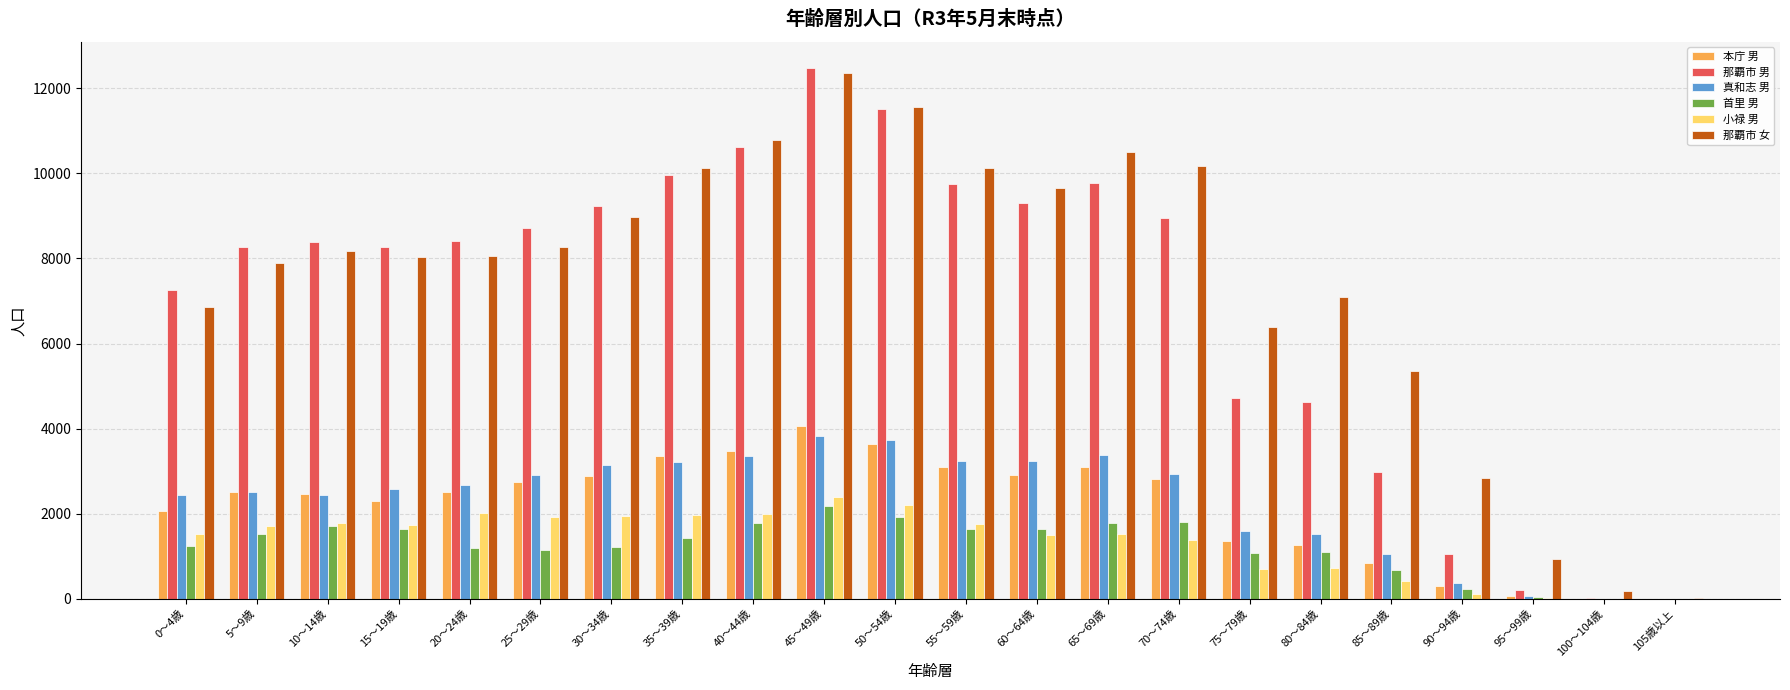

Which label corresponds to the largest value in the chart?

45～49歳